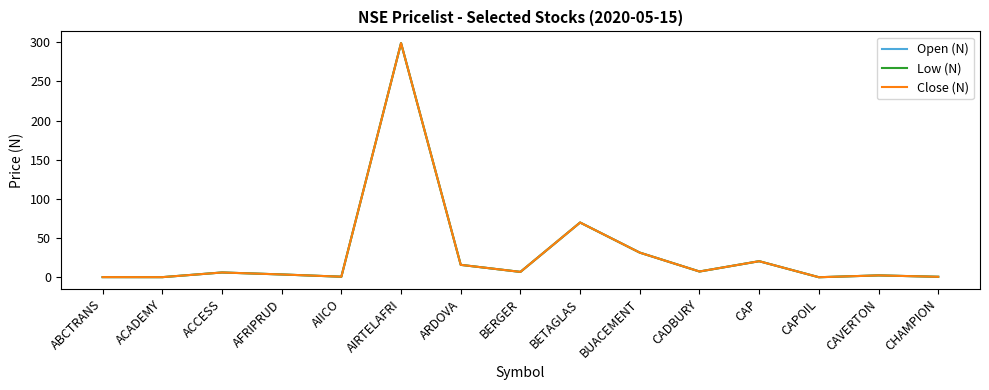

What position from the right is BETAGLAS?

7